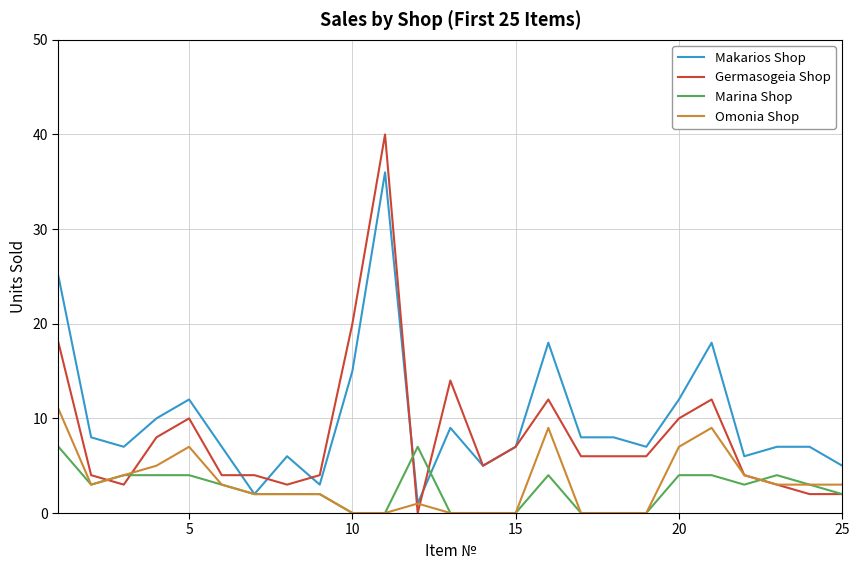

After their last crossing, which series has the higher values: Makarios Shop or Marina Shop?

Makarios Shop